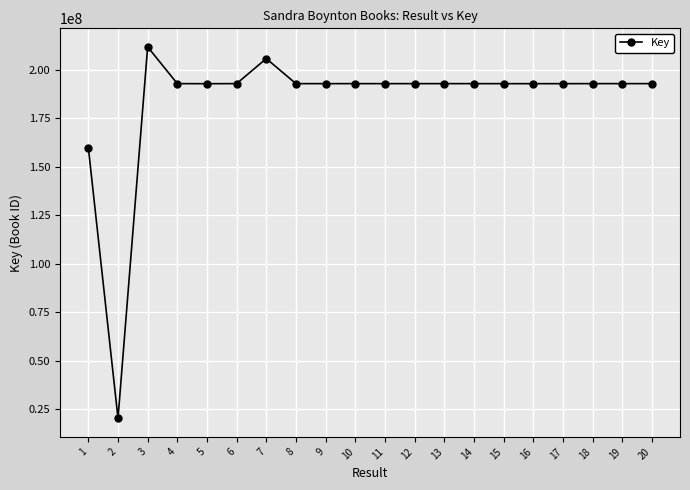

What is the value of the 2nd point from the left?

20379506